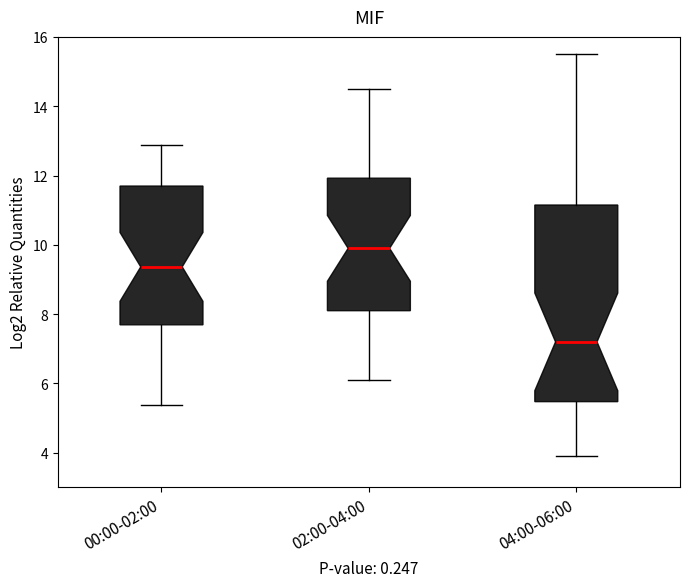

Reading left to right, transcribe this box plot: for each box, give where its median line is, the range the box spans, and where its two whiskers end, as read against the y-axis. The values are not printed on the chart, so give them approximately, as read against the axis.

00:00-02:00: median 9.4, box 7.6 to 11.6, whiskers 5.4 to 12.8
02:00-04:00: median 10.0, box 8.2 to 12.0, whiskers 6.2 to 14.6
04:00-06:00: median 7.2, box 5.4 to 11.2, whiskers 4.0 to 15.6